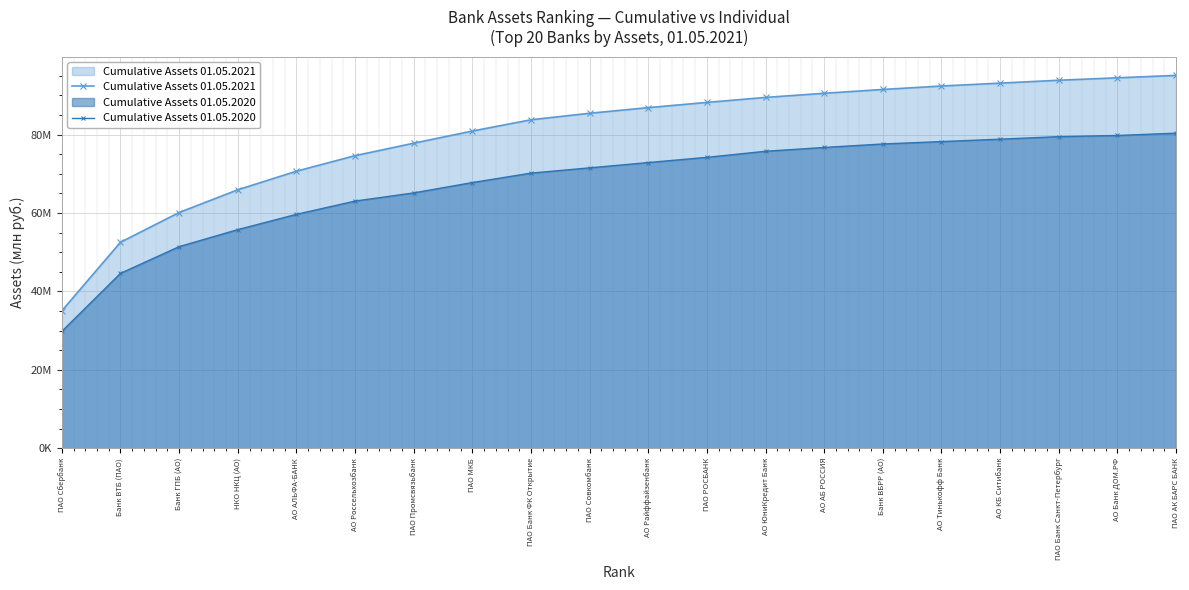

Which category has the lowest value across all series?

ПАО Сбербанк